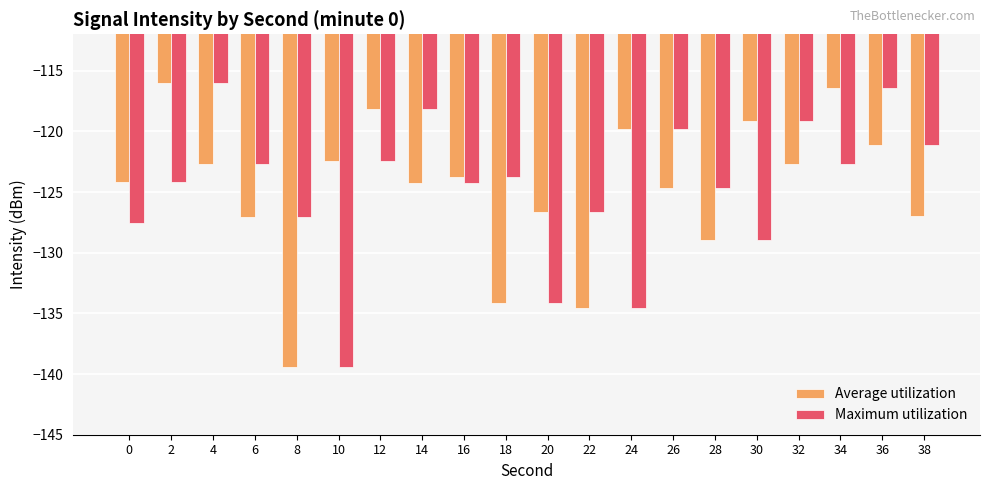

What is the total value across all series at 24?

-254.4